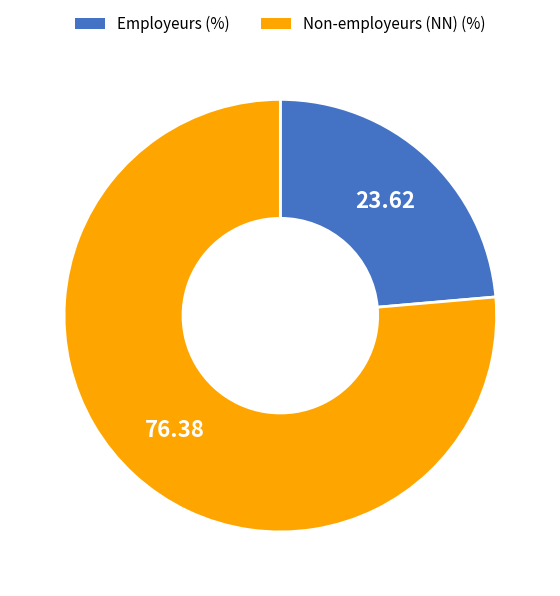

How many slices are in this pie chart?

2